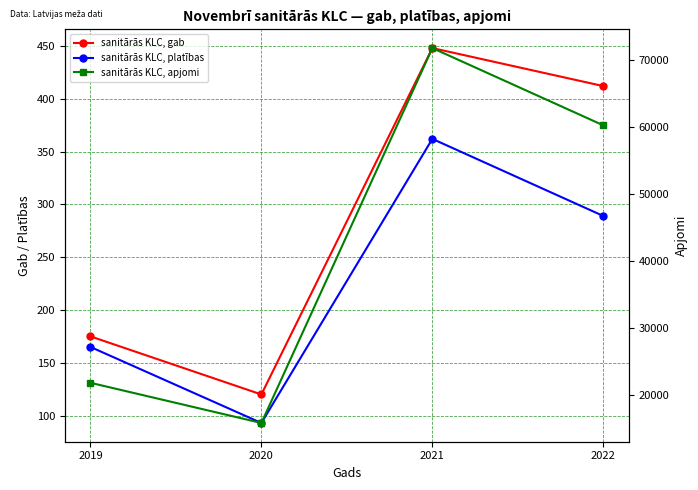

What is the maximum value for sanitārās KLC, platības?

362